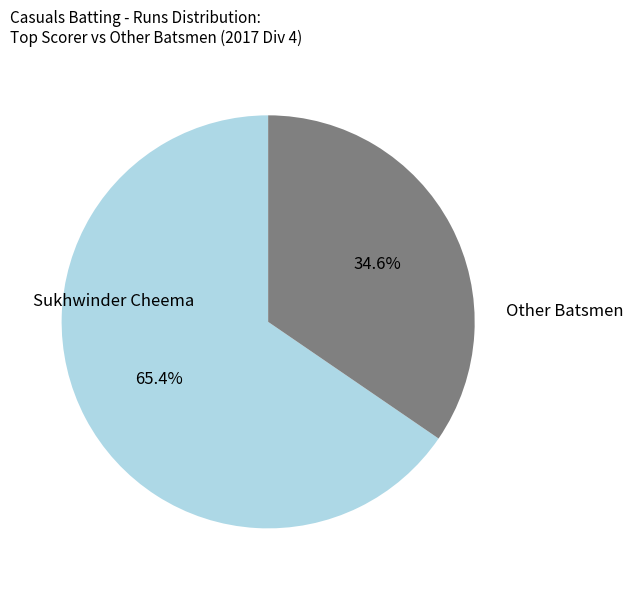

Which slice is the largest?

Sukhwinder Cheema